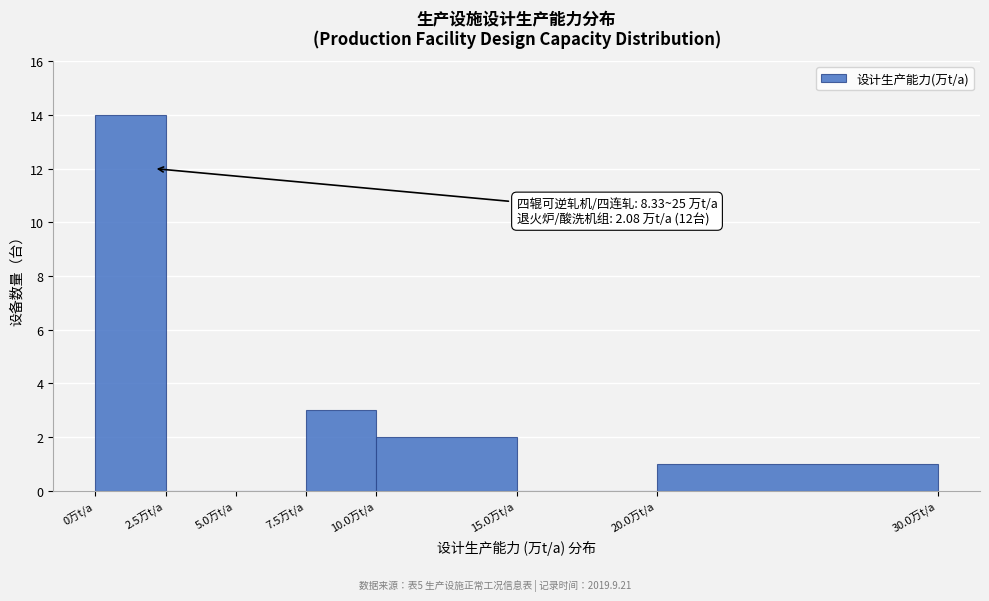

Which range on the x-axis has the tallest bar?

0.0 to 2.5